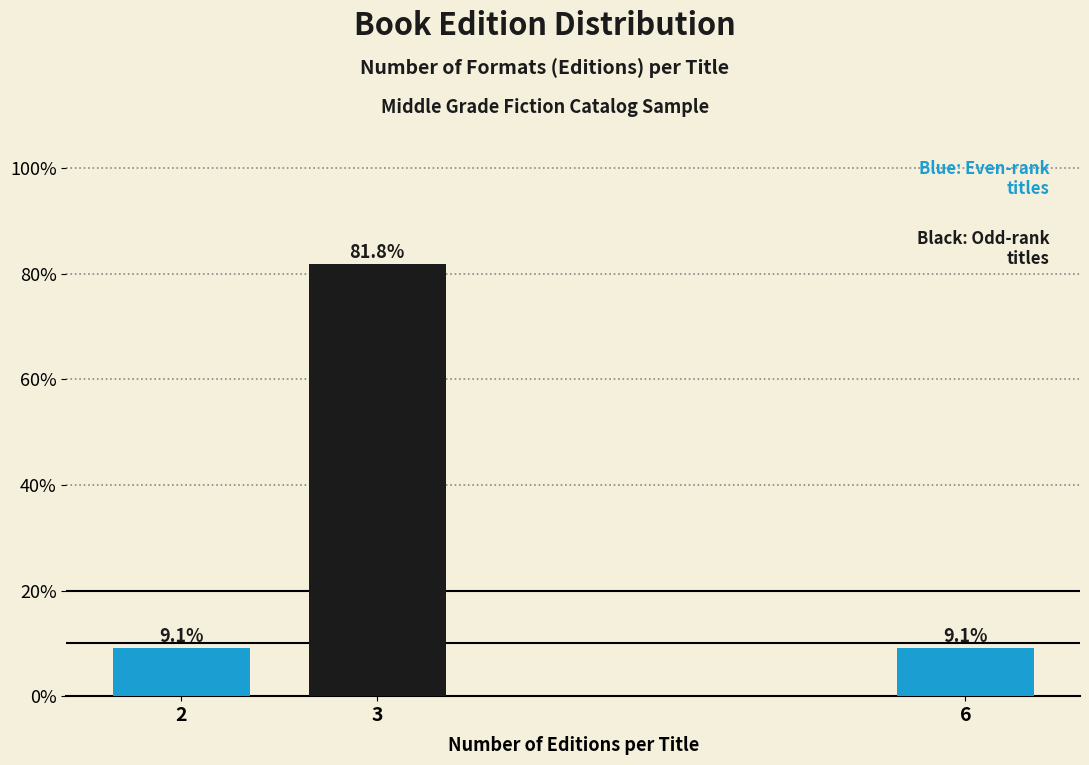

Does the chart contain any negative values?

No